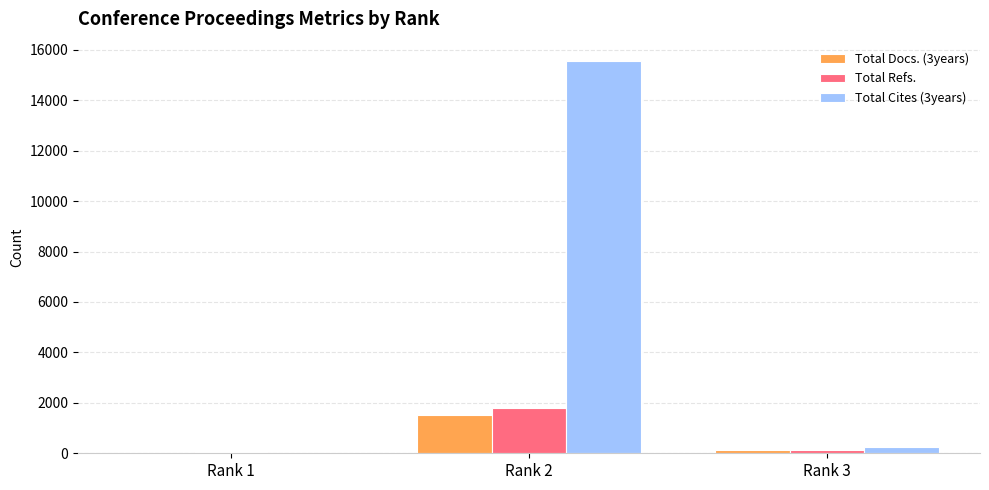

Reading left to right, list all the values displayed in this chart.

Total Docs. (3years): 7	1536	131
Total Refs.: 31	1805	144
Total Cites (3years): 0	15546	233